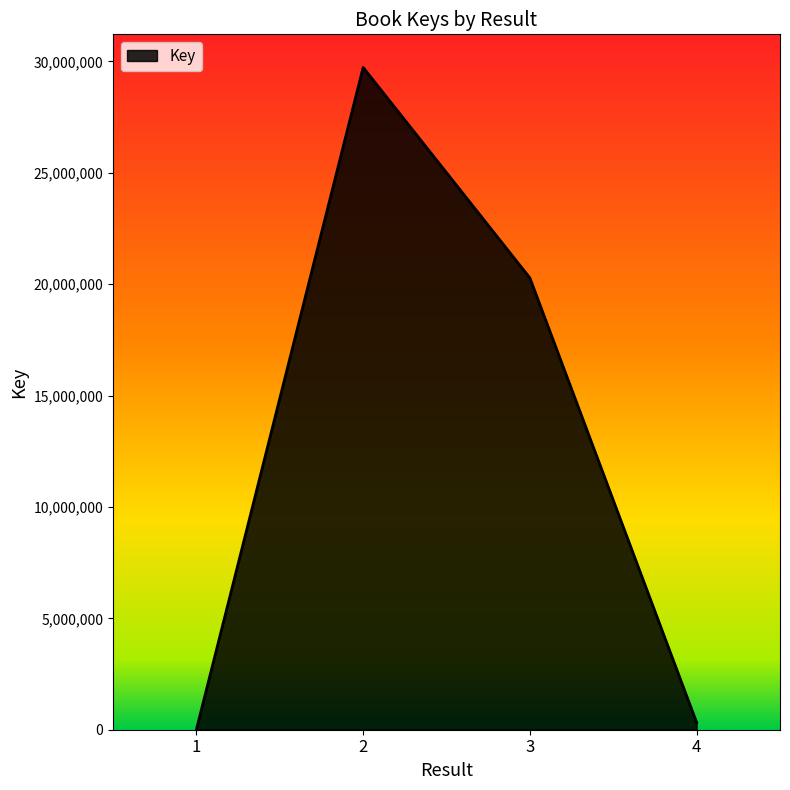

List the labels in order of value, largest first.

2, 3, 4, 1